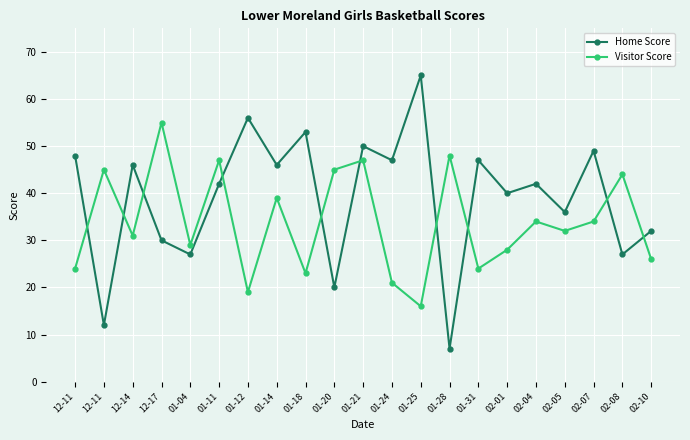

At which category is the sum across all series the highest?

01-21